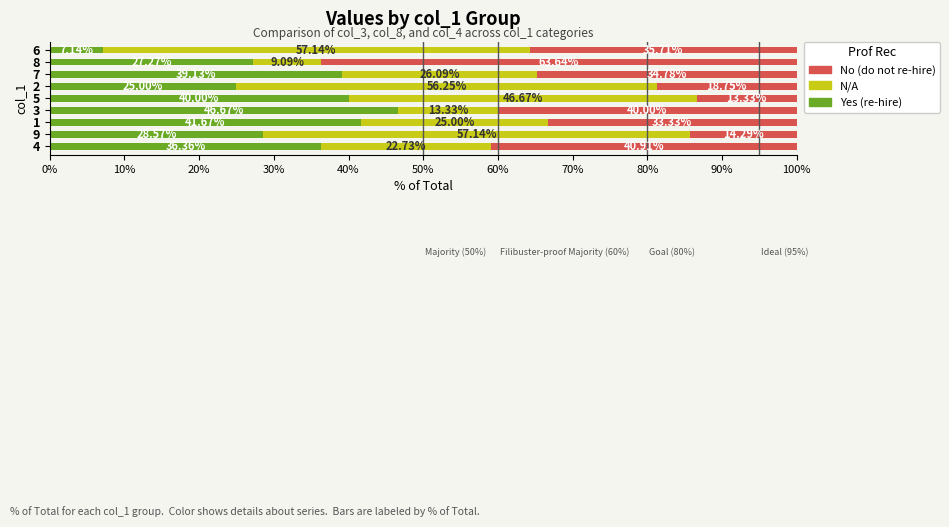

What is the total value across all series at 4?

100.0